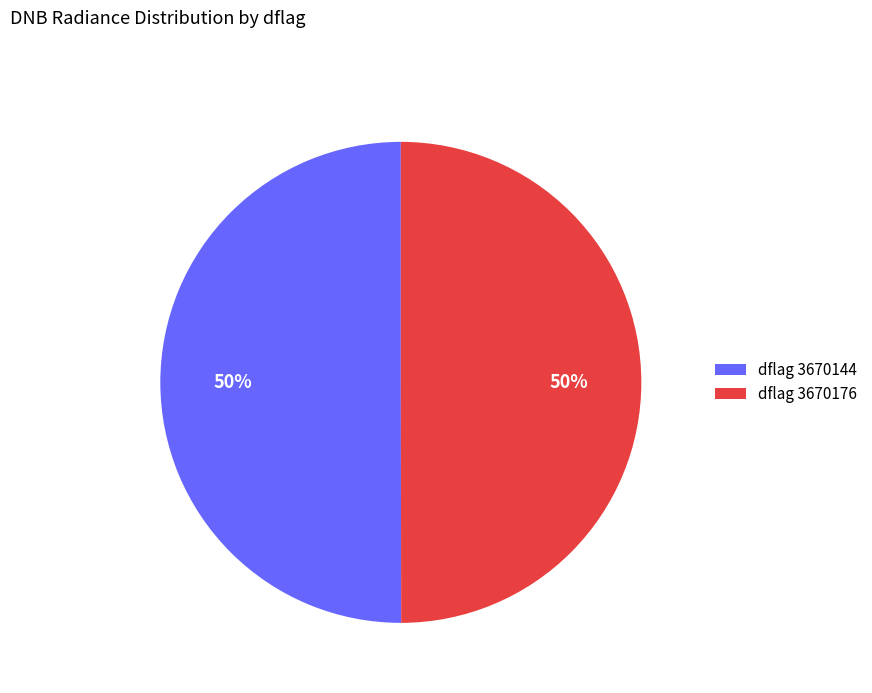

Do dflag 3670176 and dflag 3670144 together represent more than half of the pie?

Yes